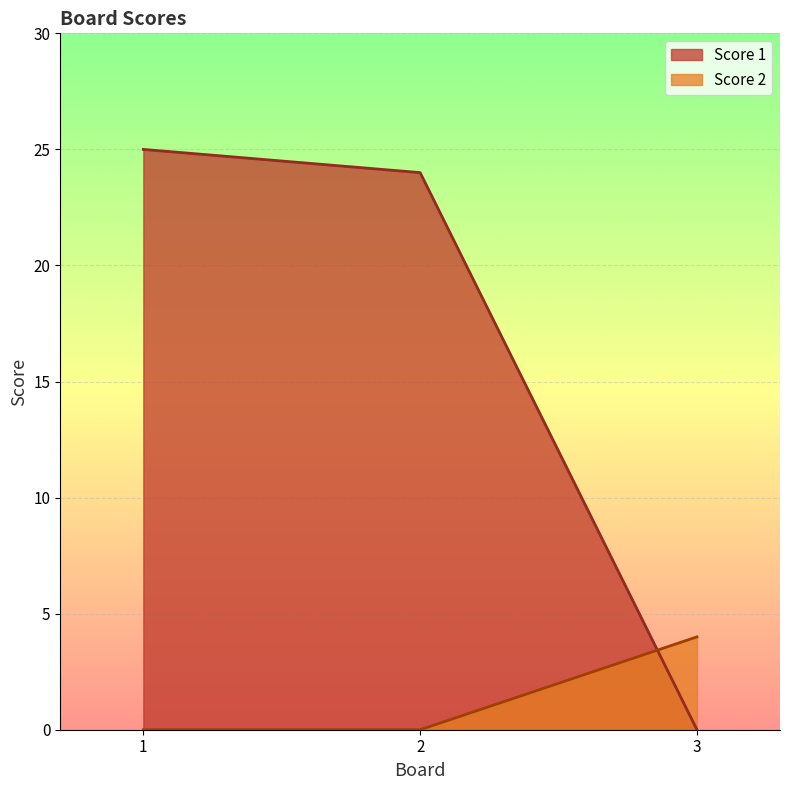

At which category is the sum across all series the highest?

1